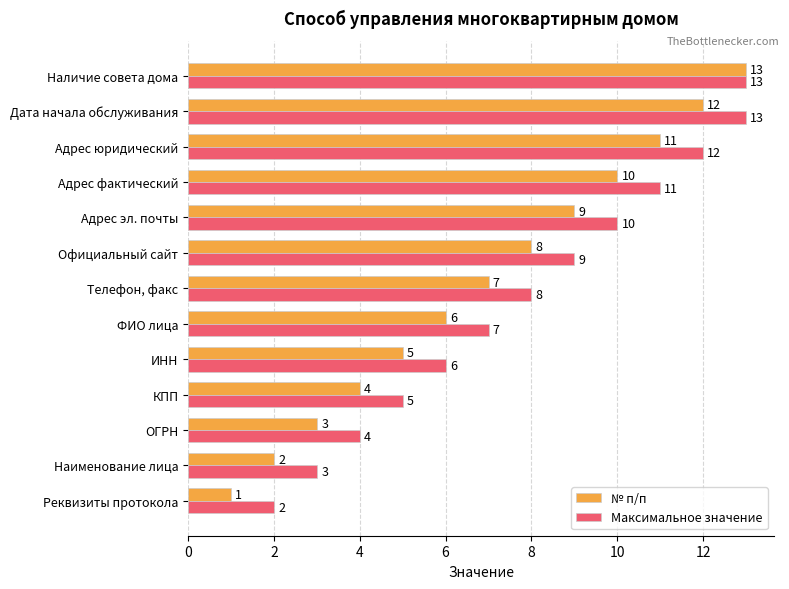

What is the maximum value shown in the chart?

13